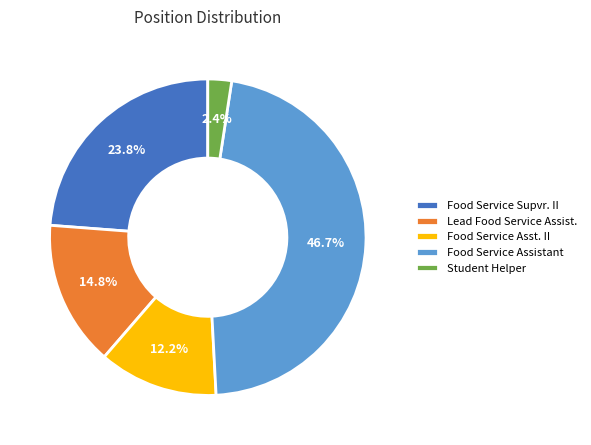

What percentage is the Lead Food Service Assist. slice, to the nearest percent?

15%